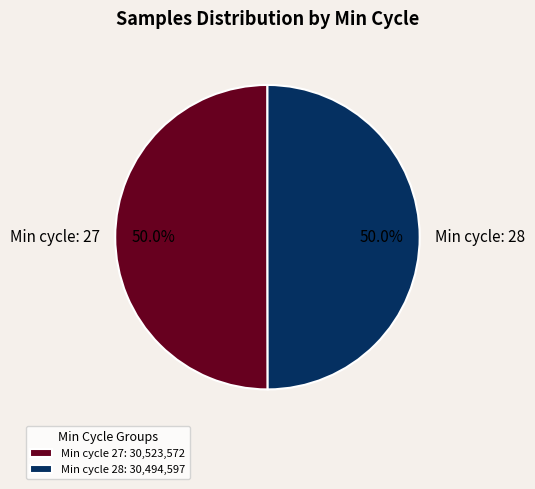

What is the ratio of the value at Min cycle 27: 30,523,572 to the value at Min cycle 28: 30,494,597?

1.0